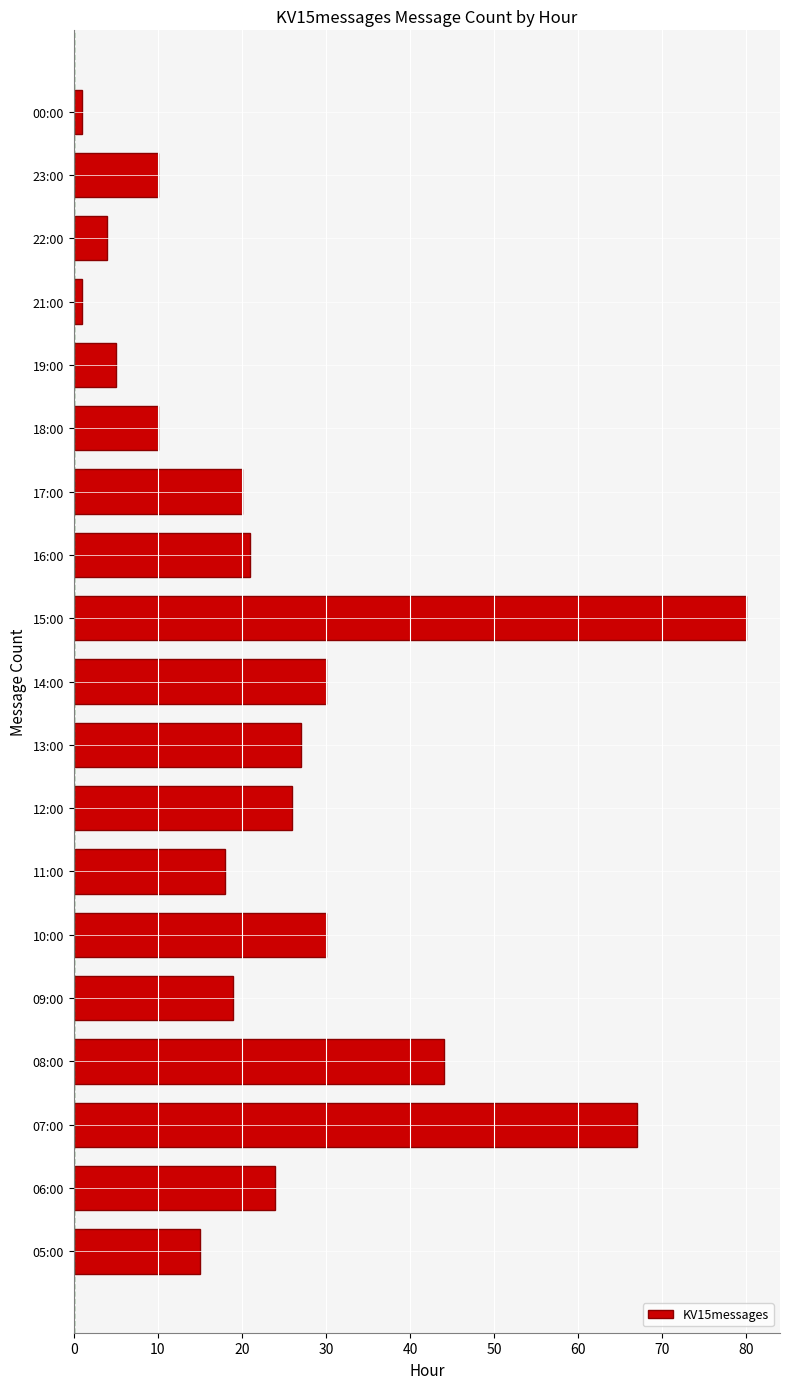

Reading bottom to top, transcribe all the data shown in this chart.

05:00=15	06:00=24	07:00=67	08:00=44	09:00=19	10:00=30	11:00=18	12:00=26	13:00=27	14:00=30	15:00=80	16:00=21	17:00=20	18:00=10	19:00=5	21:00=1	22:00=4	23:00=10	00:00=1